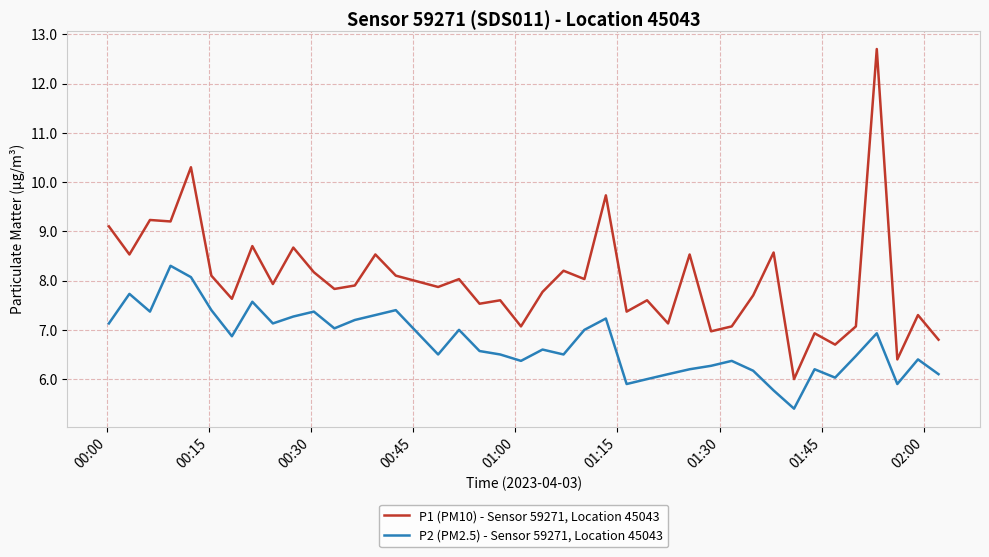

True or false: P2 (PM2.5) - Sensor 59271, Location 45043 and P1 (PM10) - Sensor 59271, Location 45043 intersect in this chart.

False